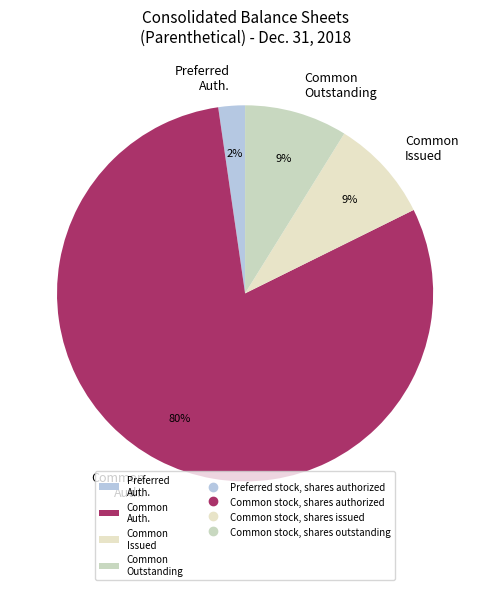

To the nearest percent, what is the average slice percentage?

25%